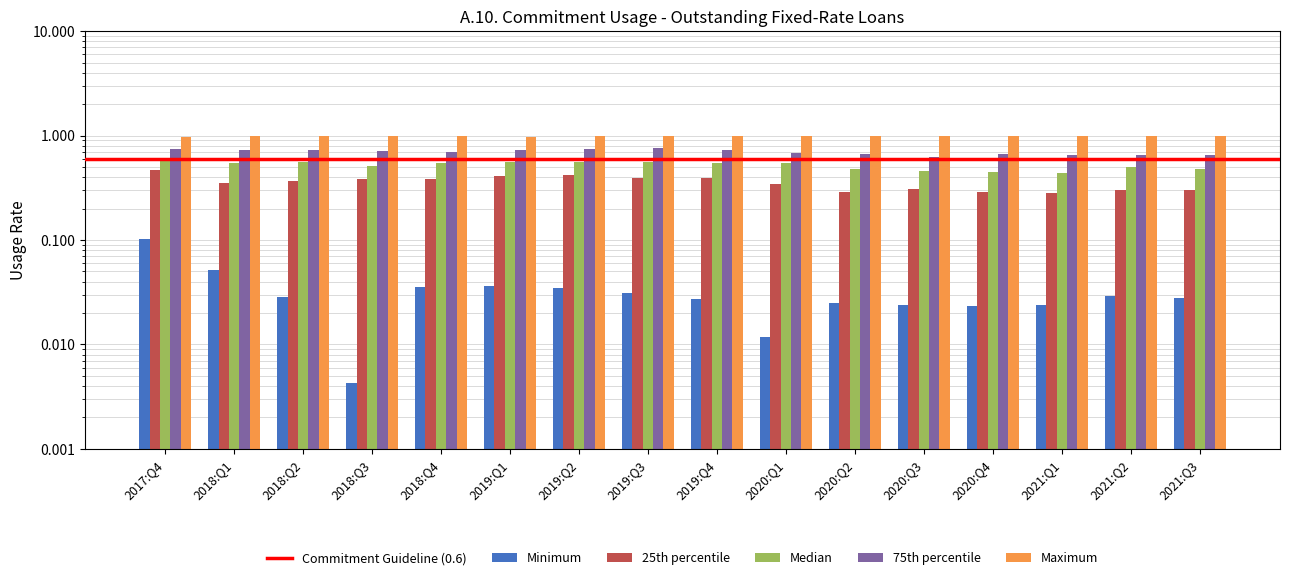

What is the sum of all Minimum values?

0.5